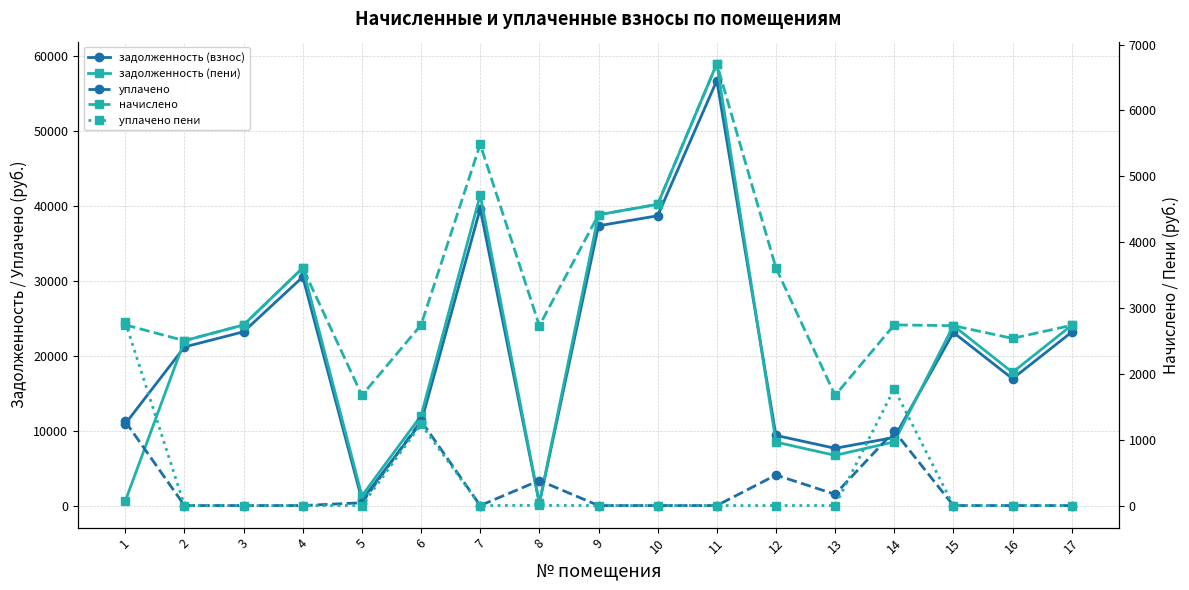

True or false: задолженность (взнос) and уплачено пени cross at least once.

False